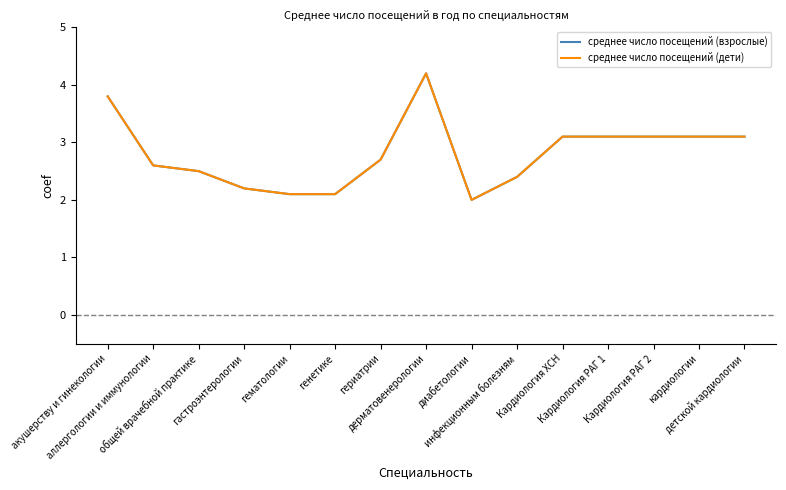

Rank the series by their maximum value, from highest to lowest.

среднее число посещений (взрослые), среднее число посещений (дети)